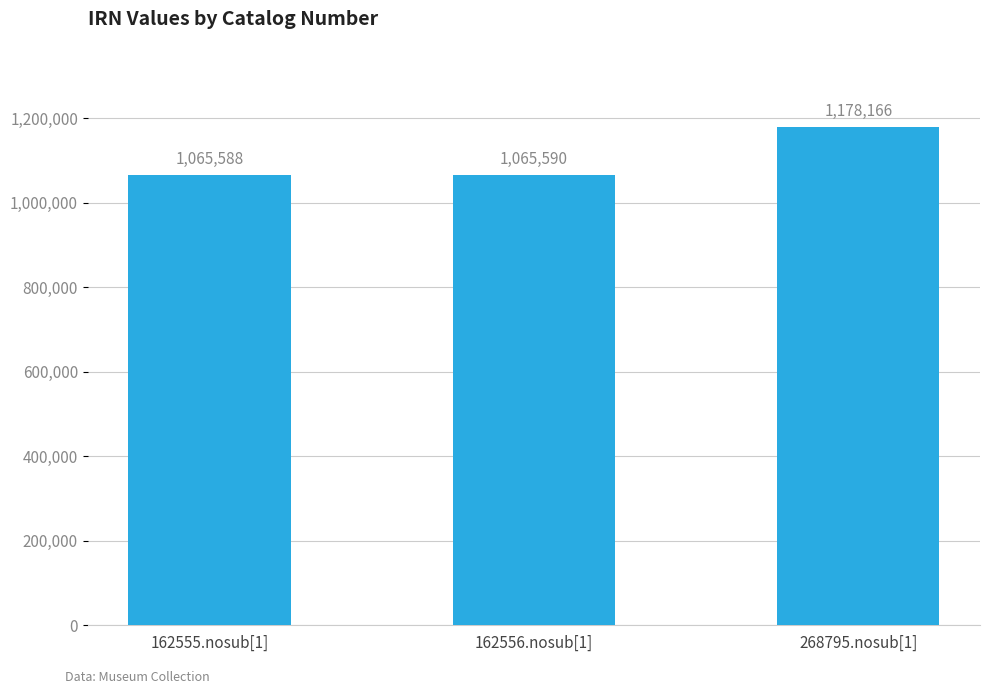

How many bars are there in total?

3